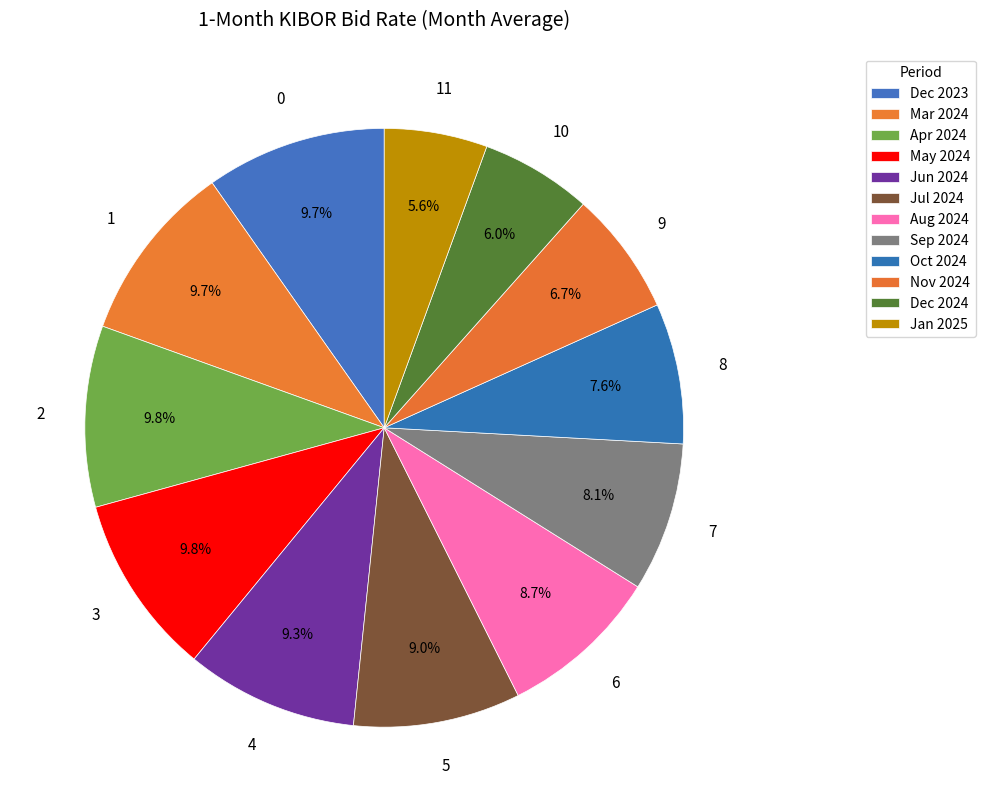

Which slice is the largest?

Apr 2024